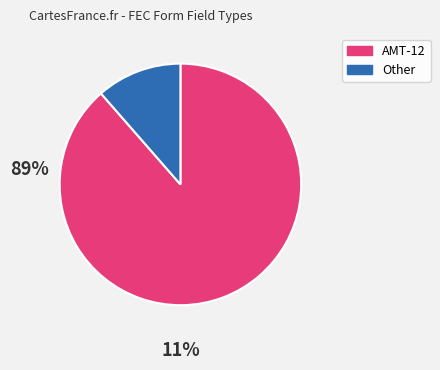

Does any single category account for the majority?

Yes